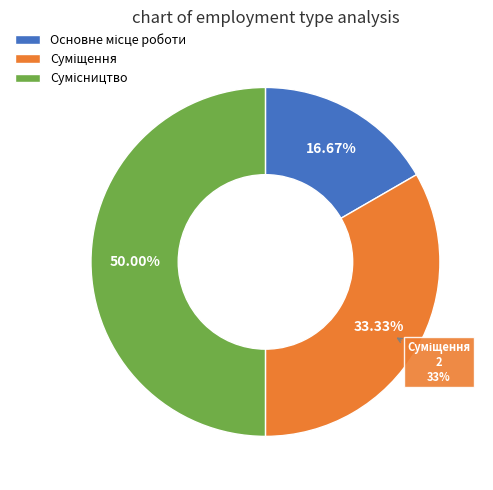

Count the number of slices in the pie.

3